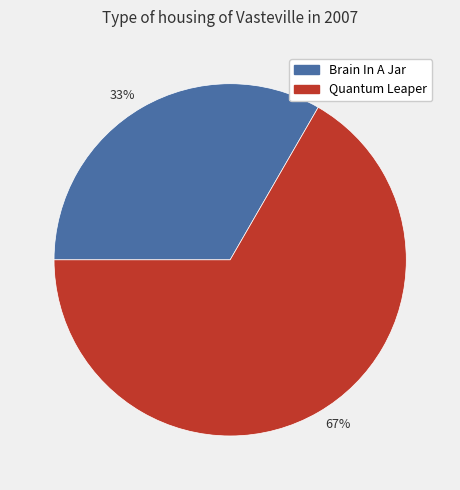

Do 33% and 67% together represent more than half of the pie?

Yes